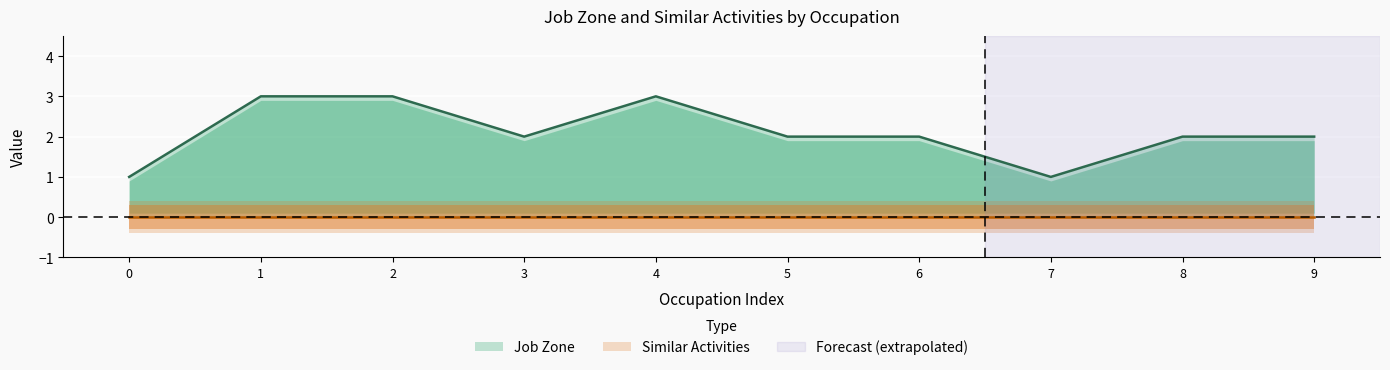

True or false: there are more than 1 points higher than both neighbors.

False